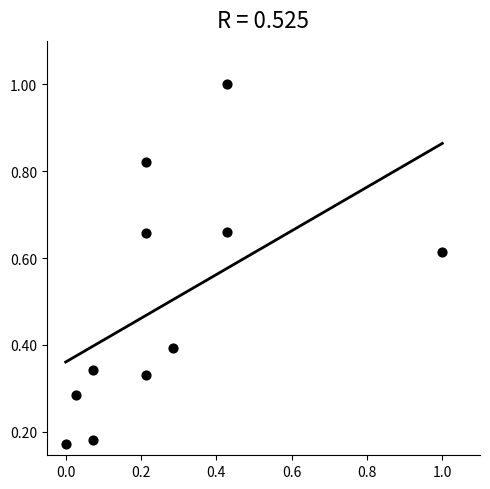

What is the range of X values (max minus min)?

1.0